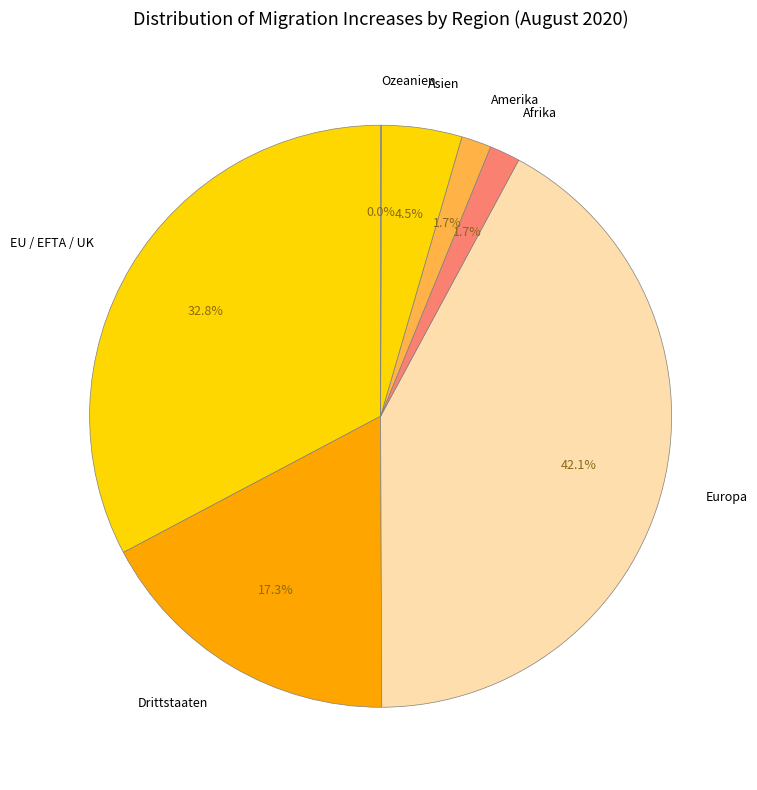

Which has a higher value, EU / EFTA / UK or Asien?

EU / EFTA / UK